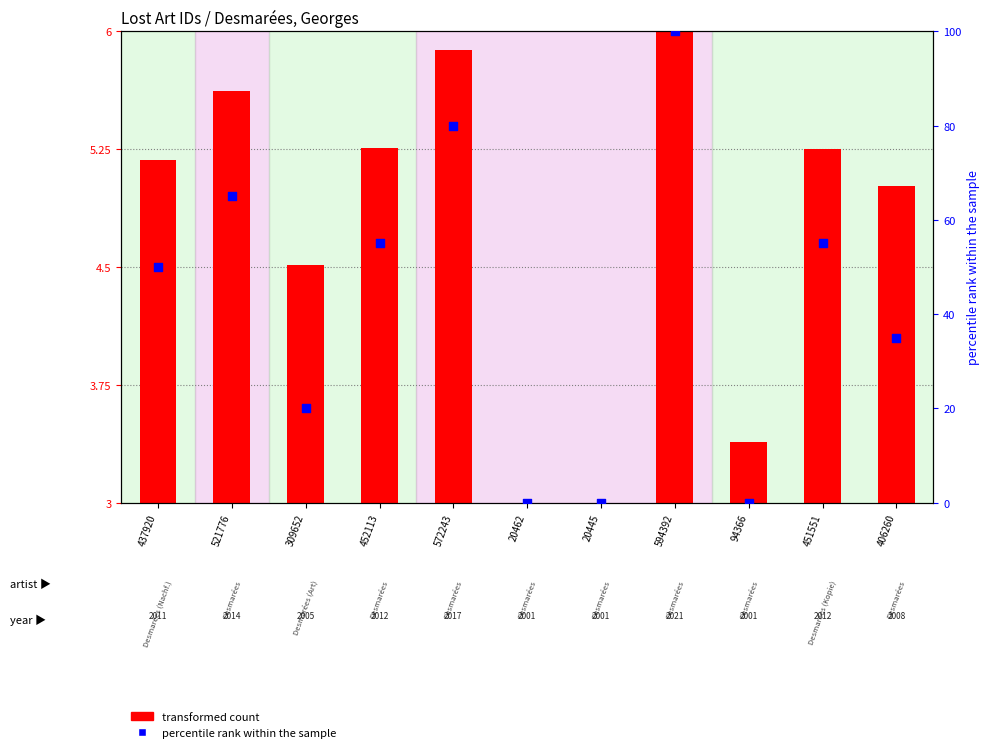

Which series reaches the minimum Y coordinate?

transformed count